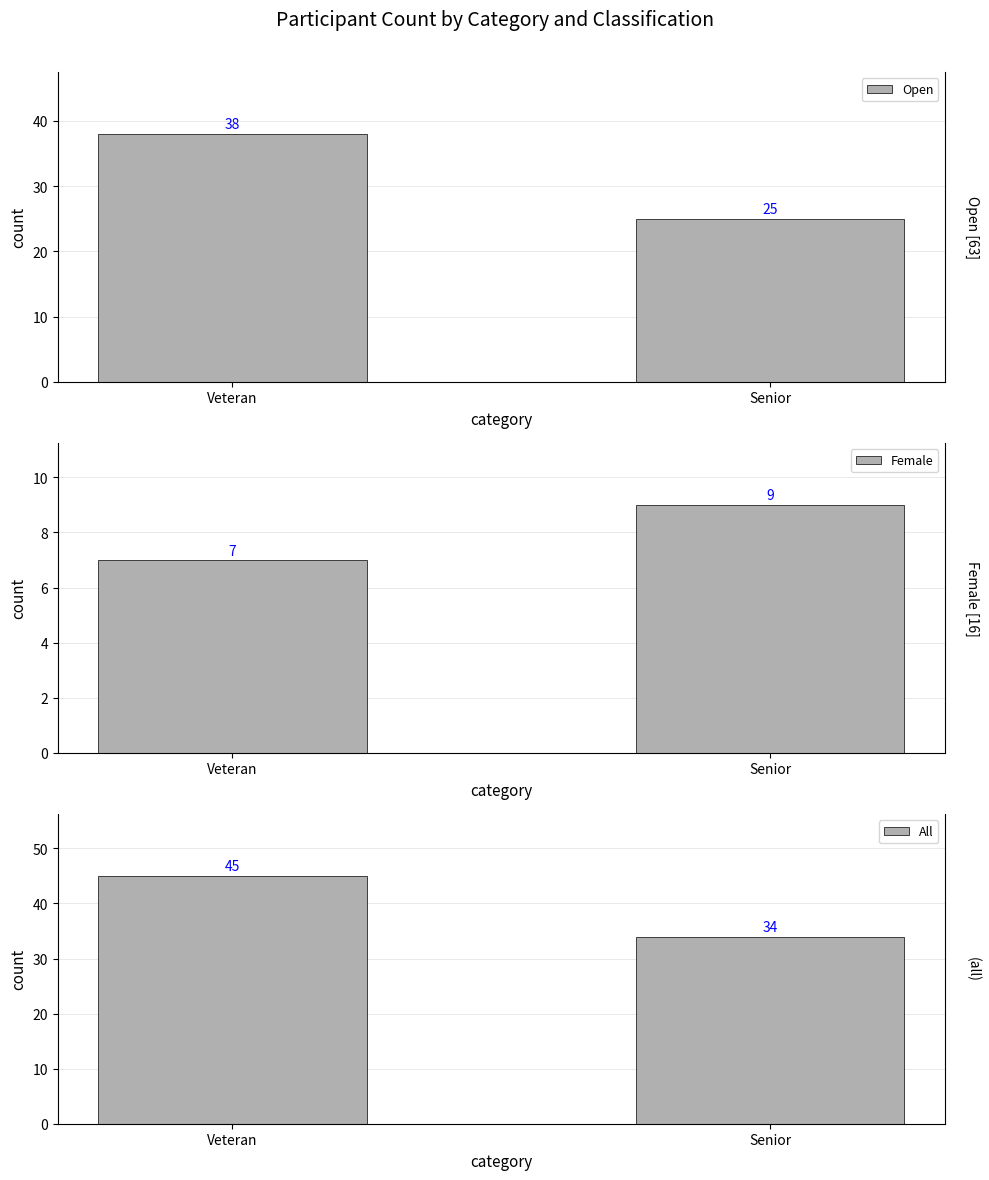

Which category has the lowest value in the All series?

Senior